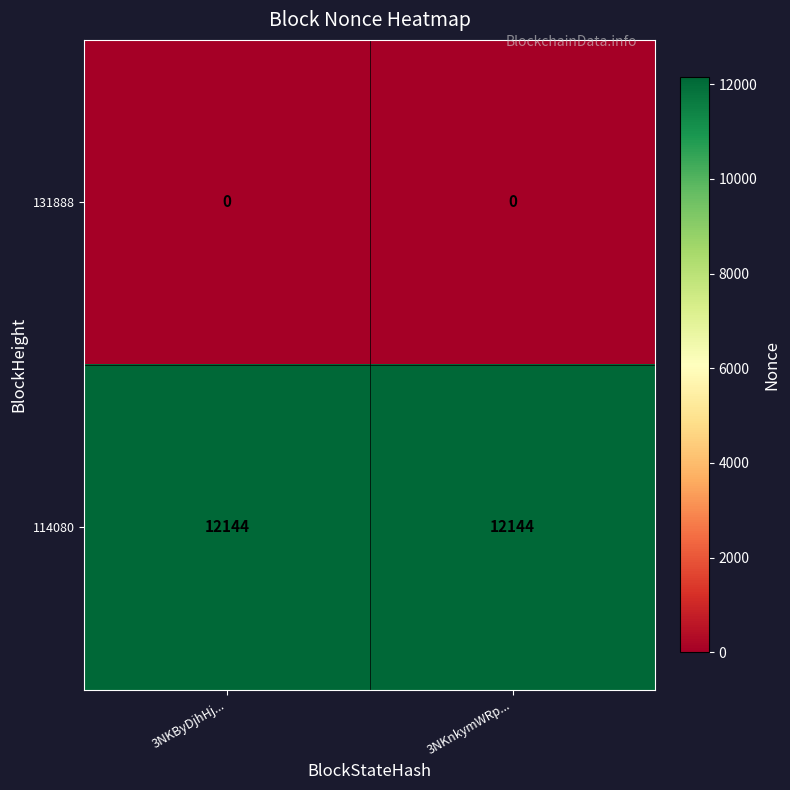

At 3NKByDjhHj..., list the series in order from largest to smallest.

114080, 131888